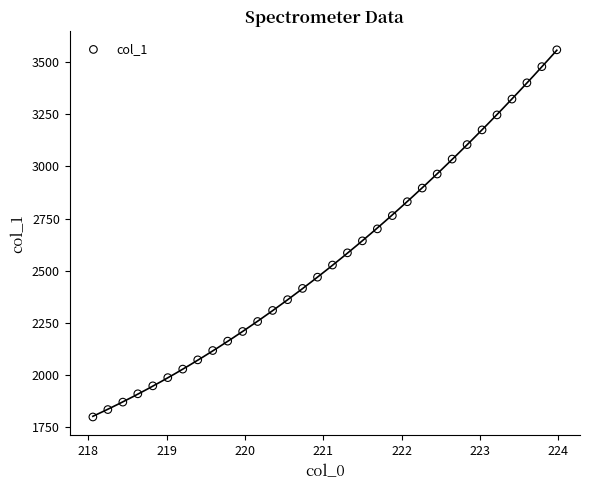

What is the range of X values (max minus min)?

5.9